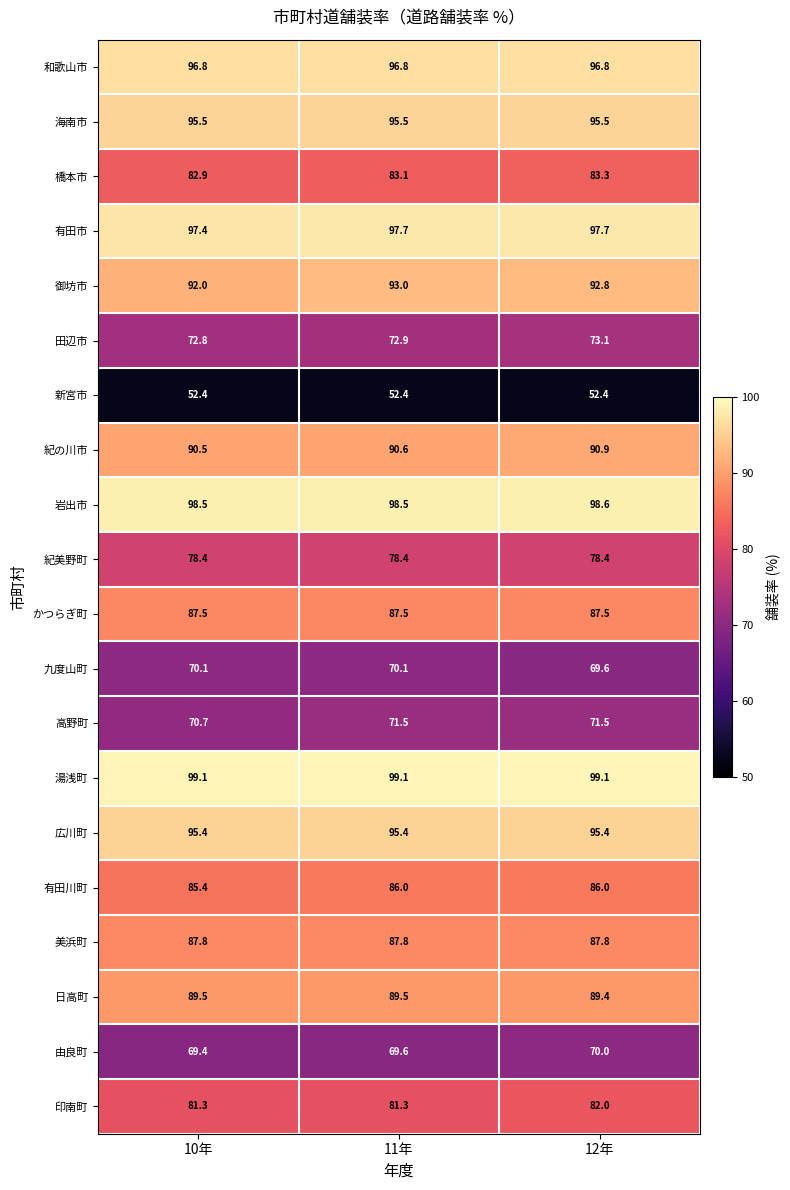

List the series in order of their peak value, lowest first.

新宮市, 由良町, 九度山町, 高野町, 田辺市, 紀美野町, 印南町, 橋本市, 有田川町, かつらぎ町, 美浜町, 日高町, 紀の川市, 御坊市, 広川町, 海南市, 和歌山市, 有田市, 岩出市, 湯浅町